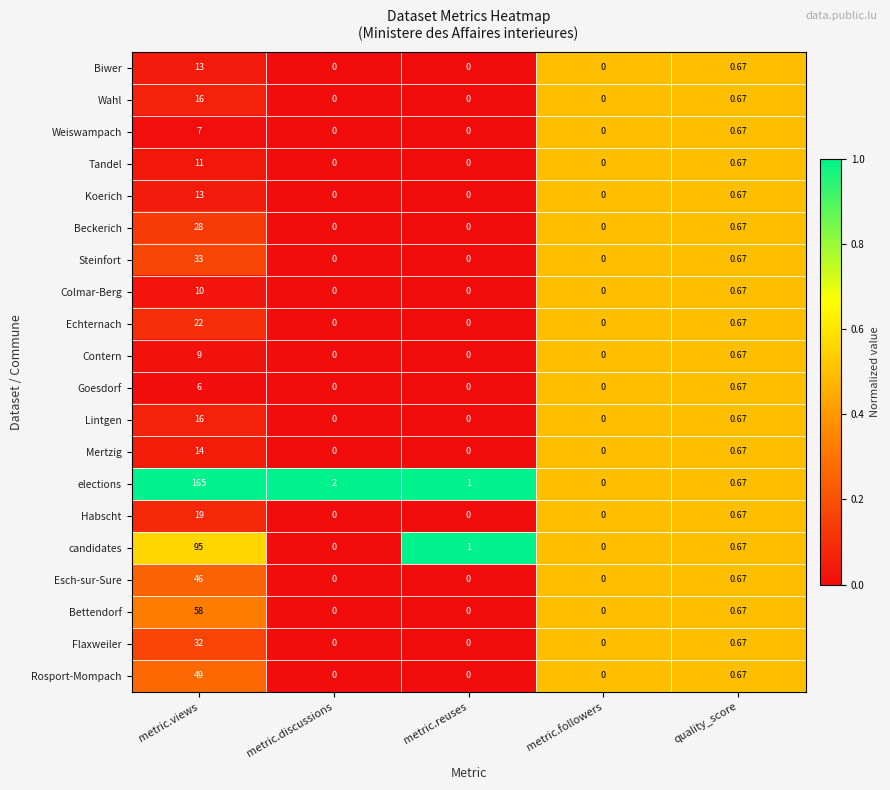

Which series changed the most between metric.views and metric.discussions?

elections